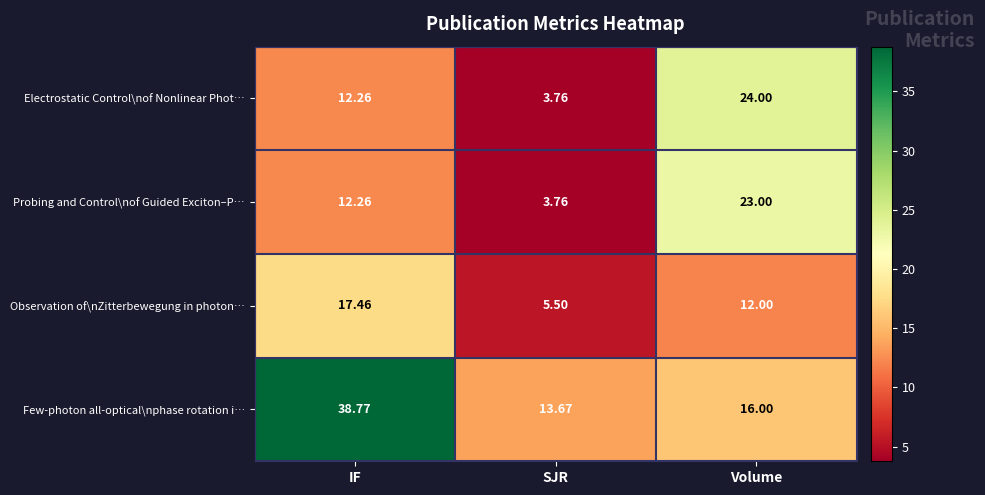

Which category has the lowest value in the Probing and Control\nof Guided Exciton–P… series?

SJR